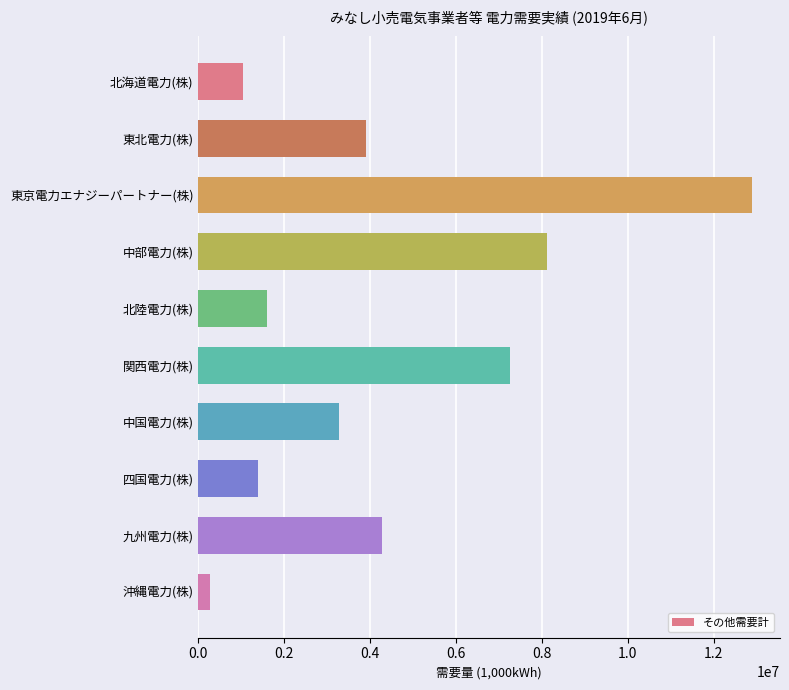

What value does the data have at 九州電力(株)?

4279442